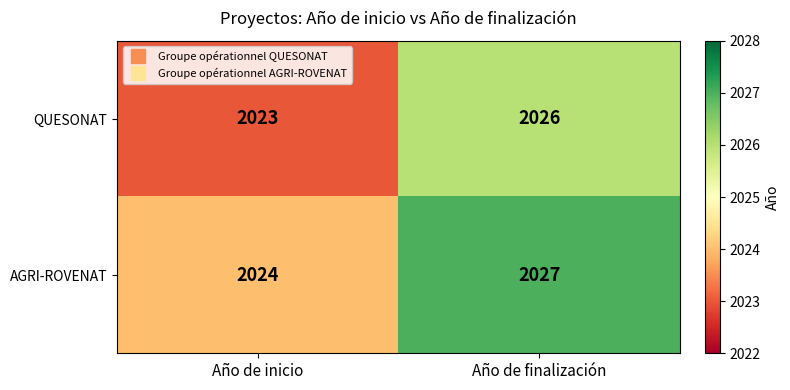

The value of QUESONAT at Año de inicio is 3556. True or false?

False